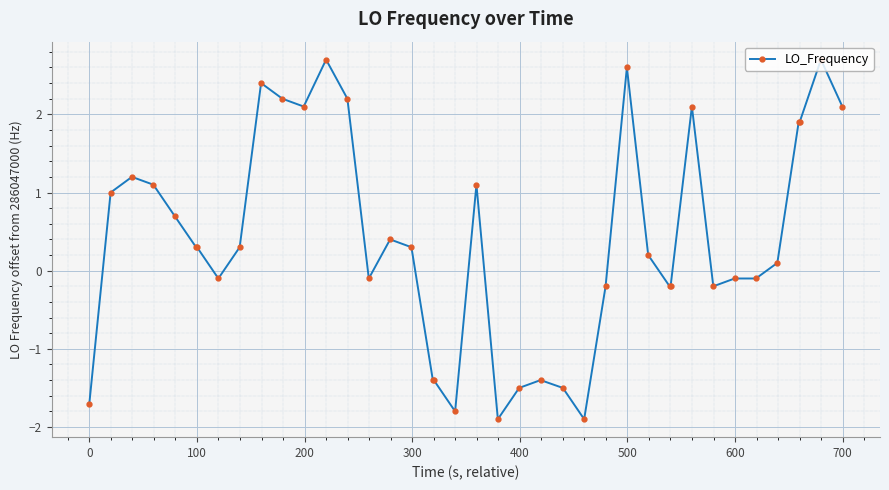

True or false: there are more than 0 points higher than both neighbors.

True